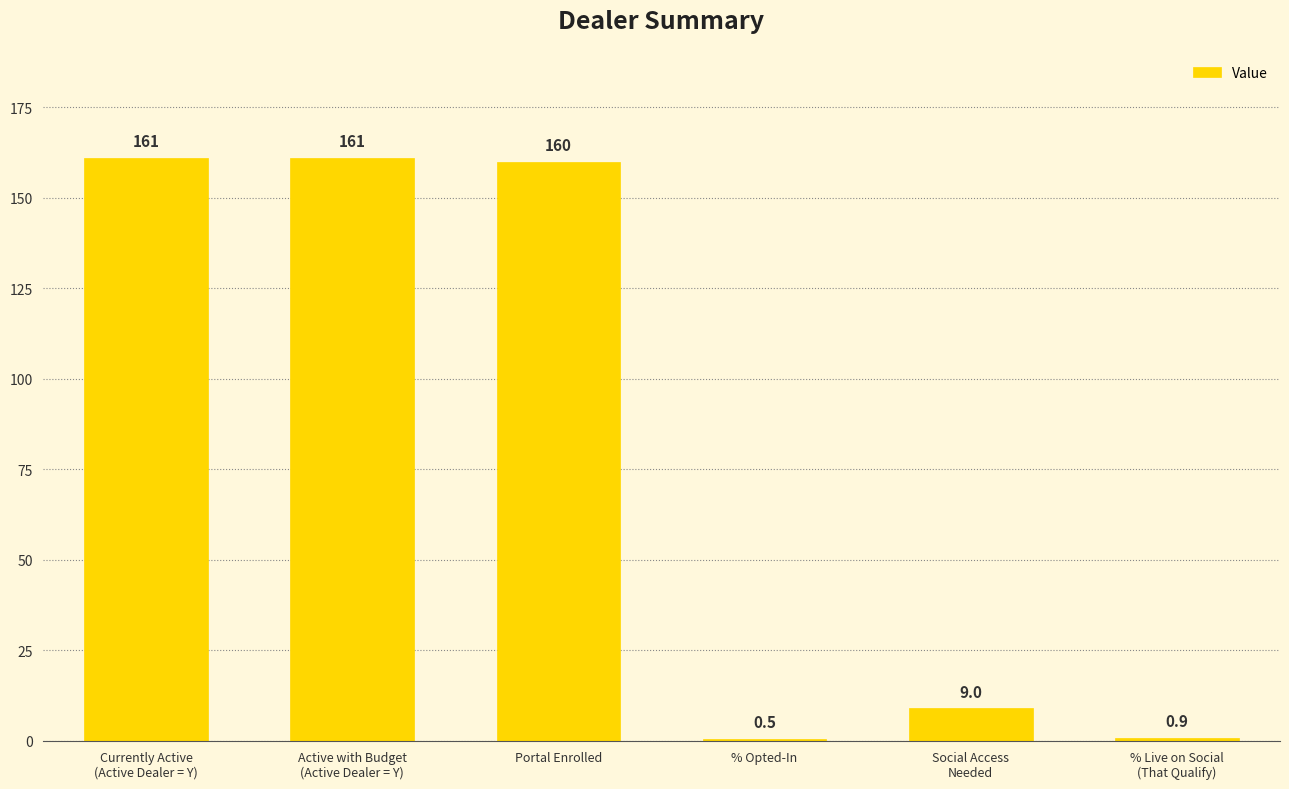

How many series are shown in this chart?

1